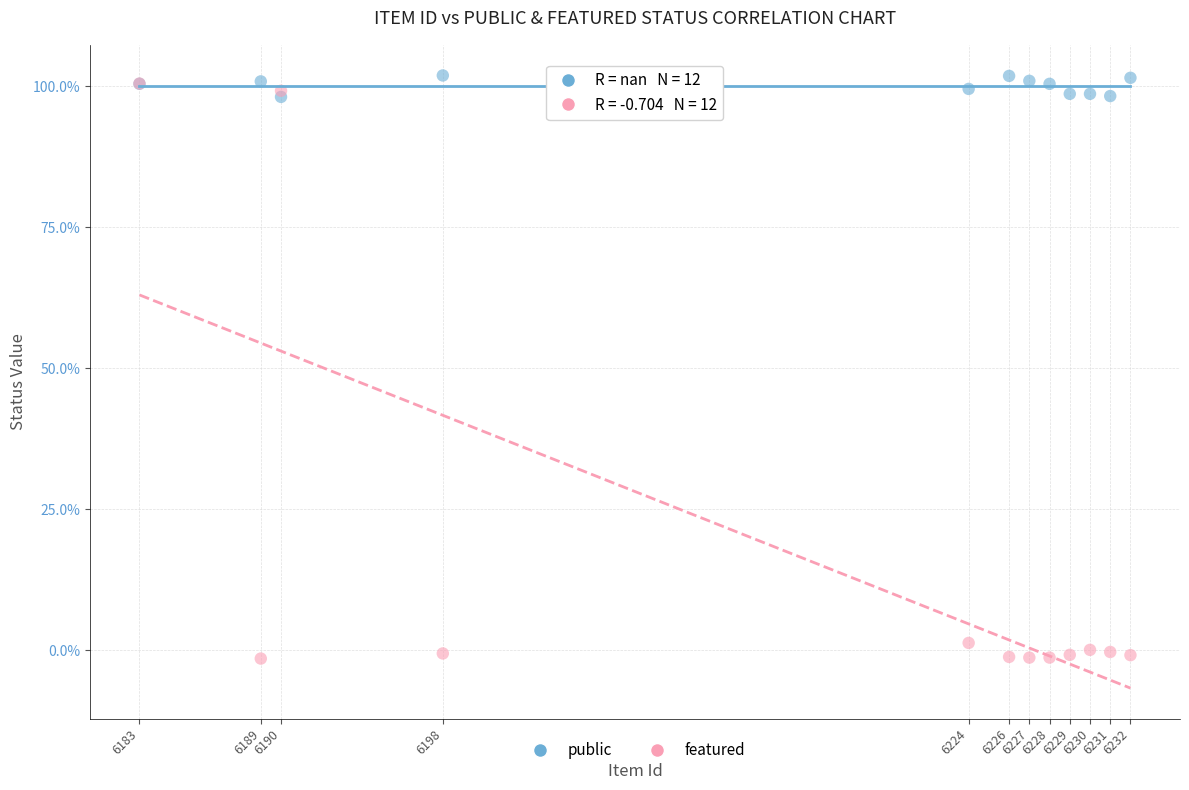

Which series contains the lowest Y value?

featured